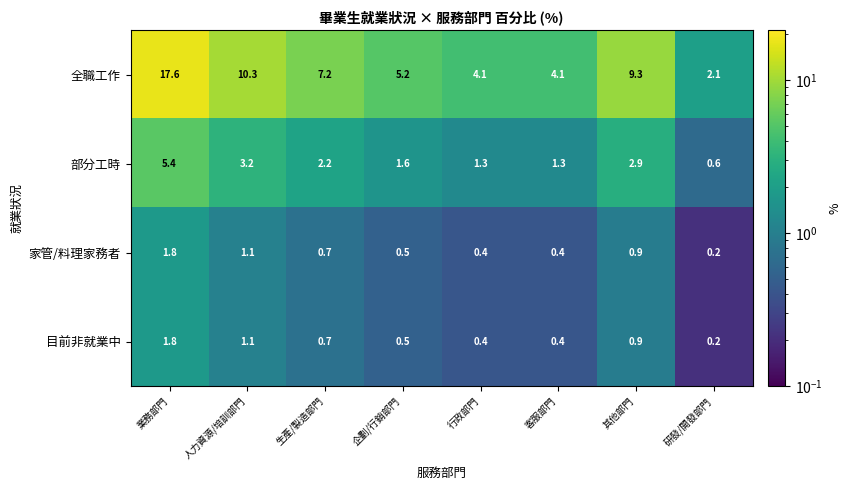

What is the total value across all series at 生產/製造部門?

10.8